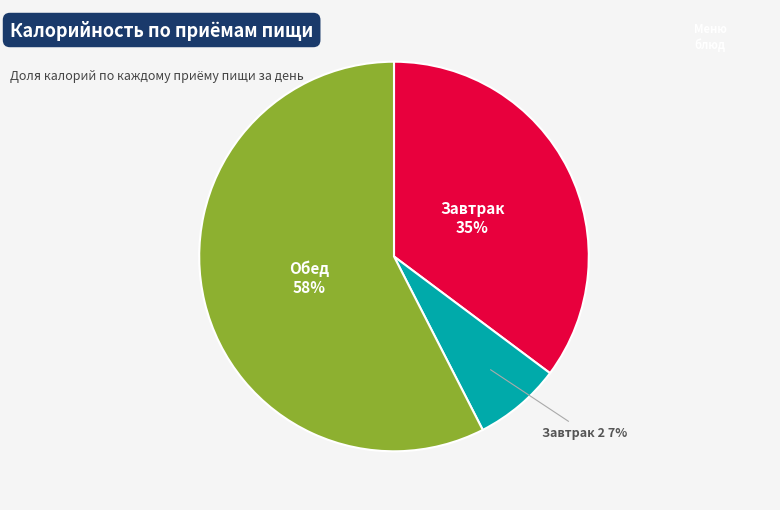

How many segments does this pie chart have?

3